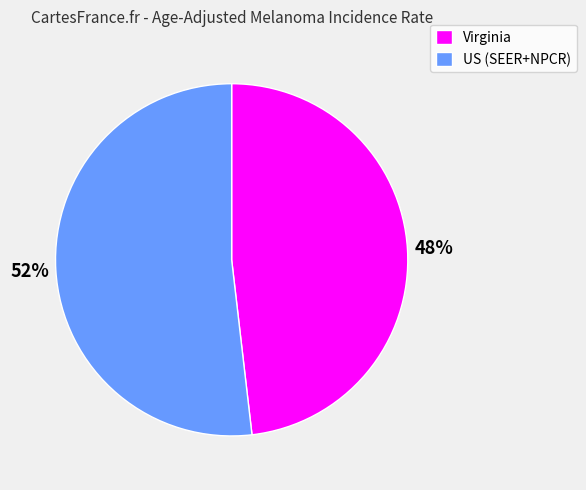

What is the ratio of the value at Virginia to the value at US (SEER+NPCR)?

0.9